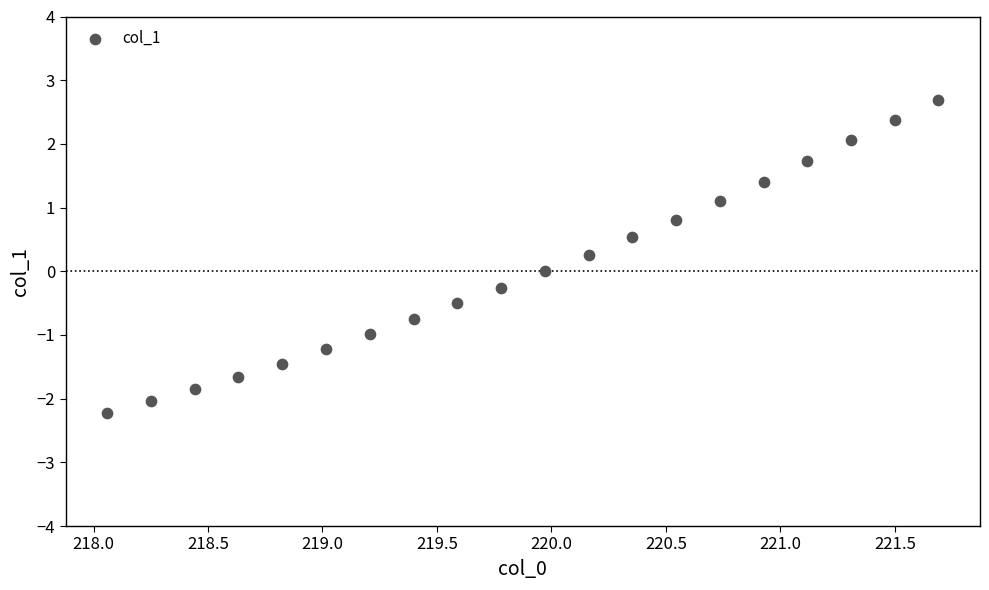

What is the range of X values (max minus min)?

3.6